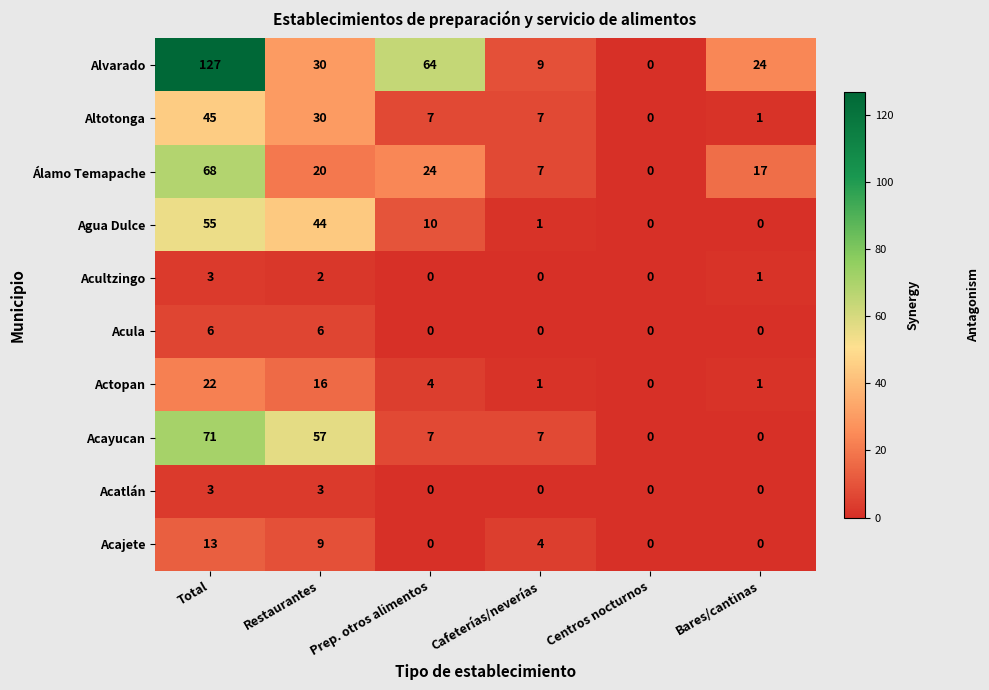

Which series has the widest spread of values?

Alvarado